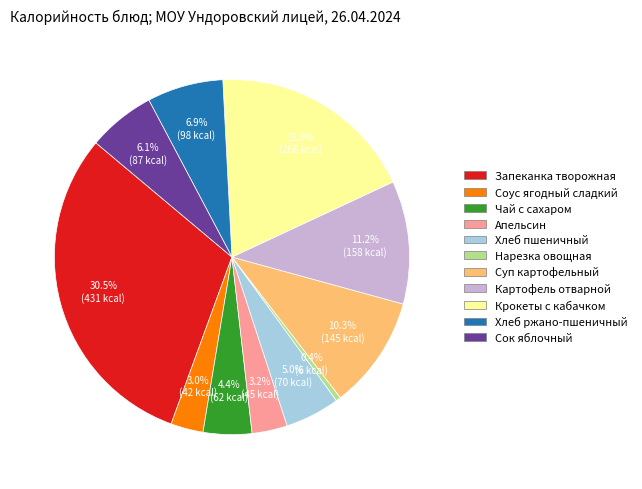

What is the smallest slice in the pie chart?

Нарезка овощная